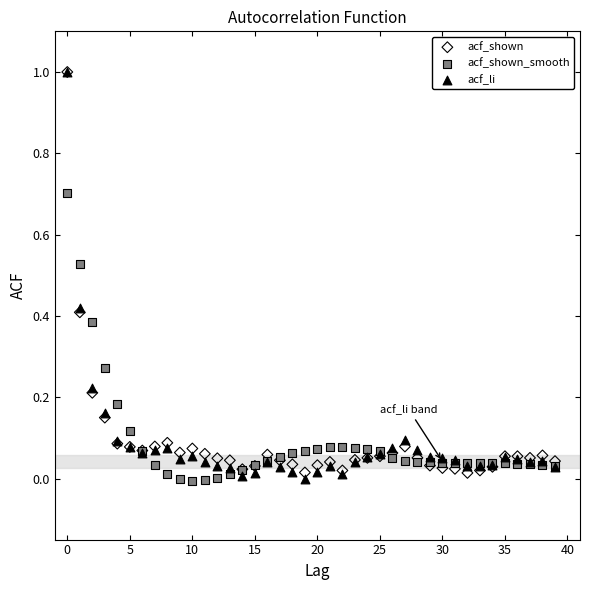

Which series has the widest spread of Y values?

acf_li